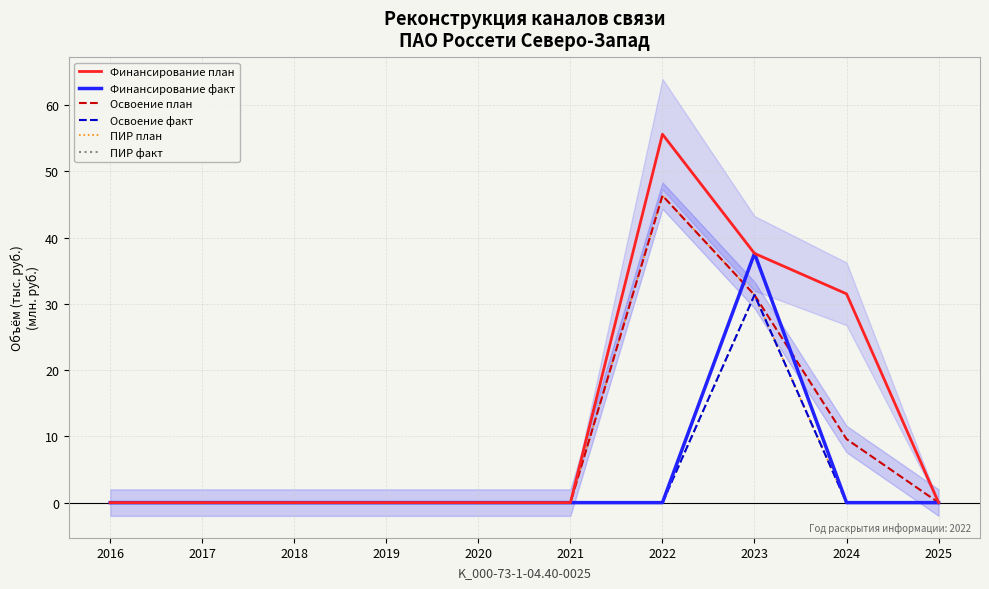

What is the average value of the Финансирование факт series?

3.8